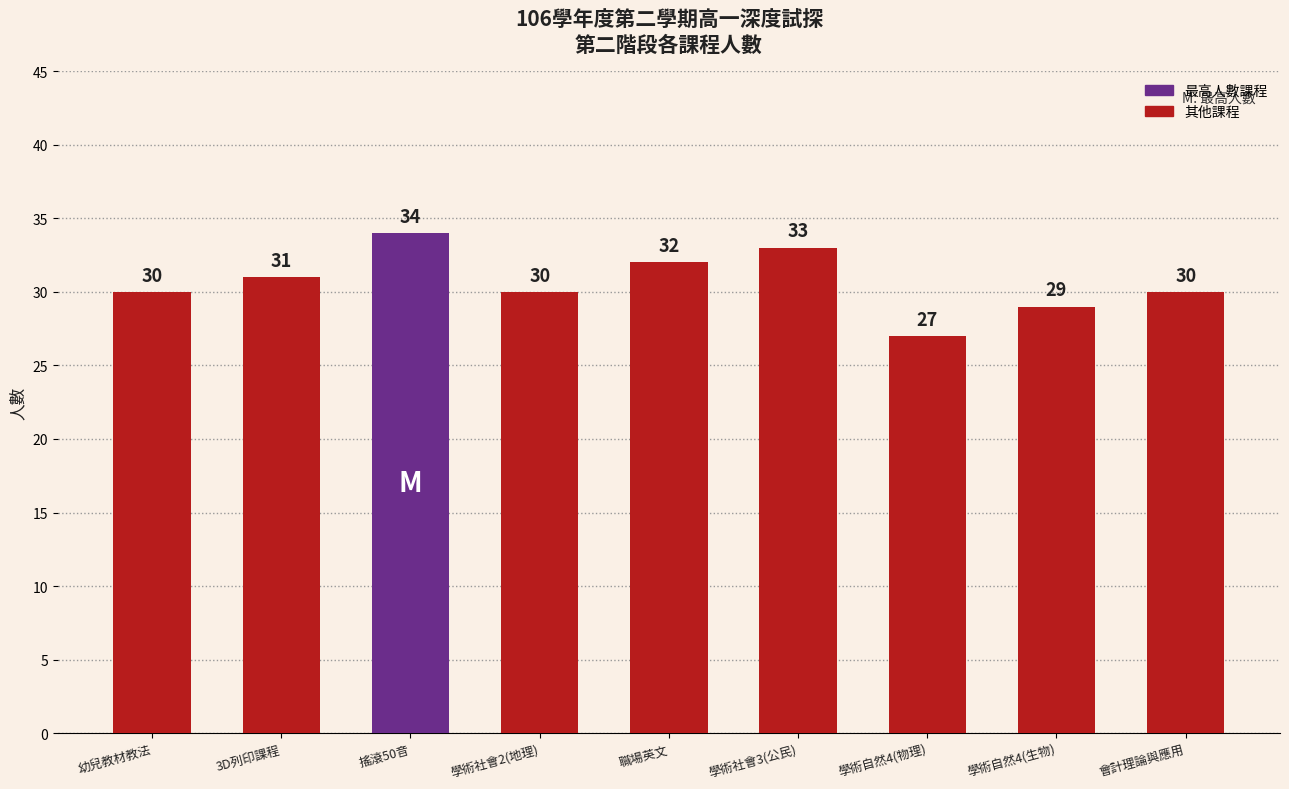

How many distinct data groups are displayed?

1